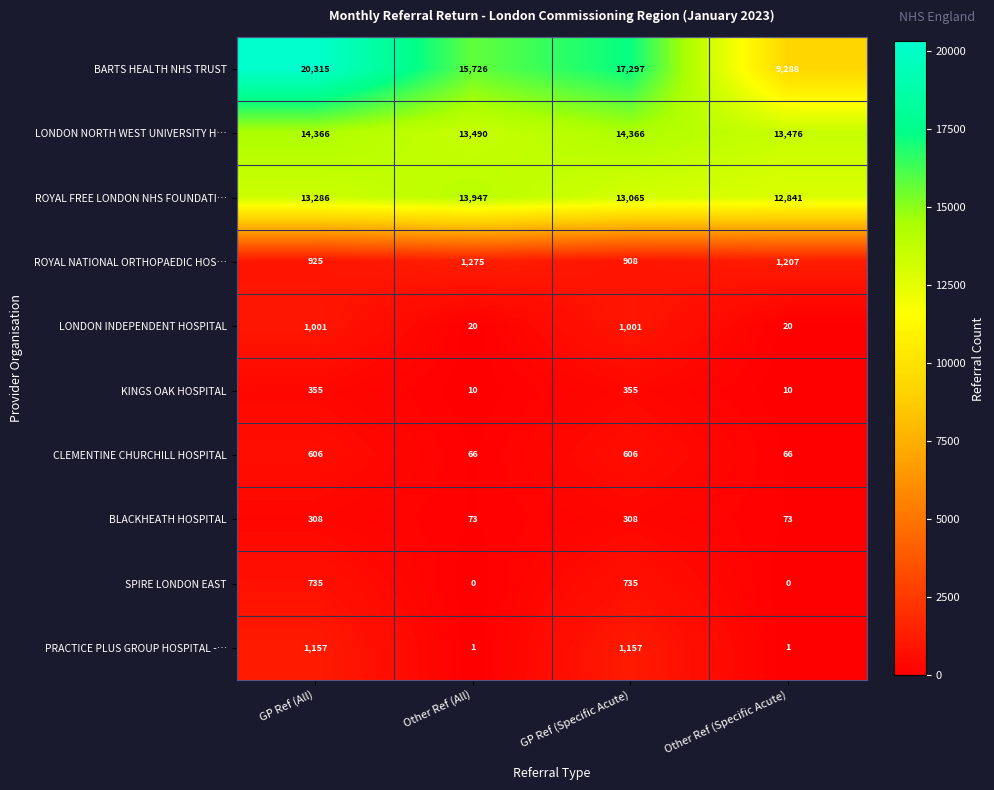

What is the difference between the highest and lowest values at Other Ref (All)?

15726